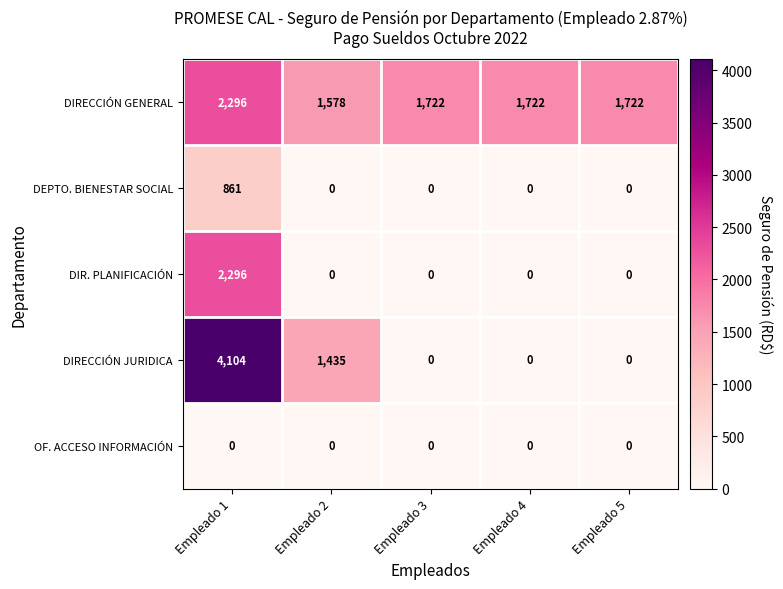

Count the number of data series in this chart.

5